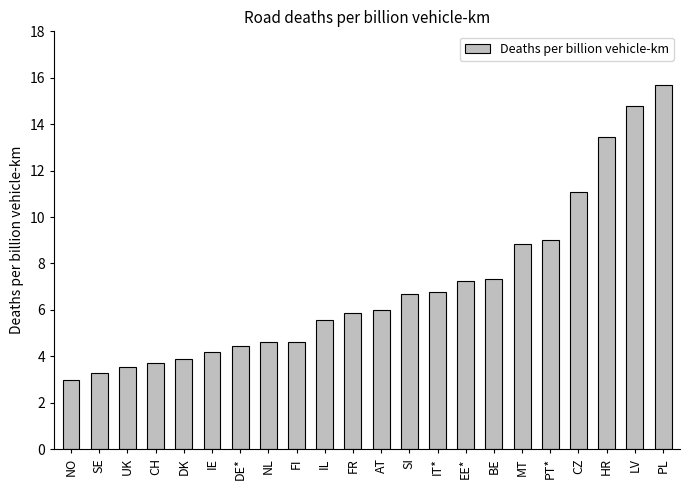

Does the chart contain any negative values?

No